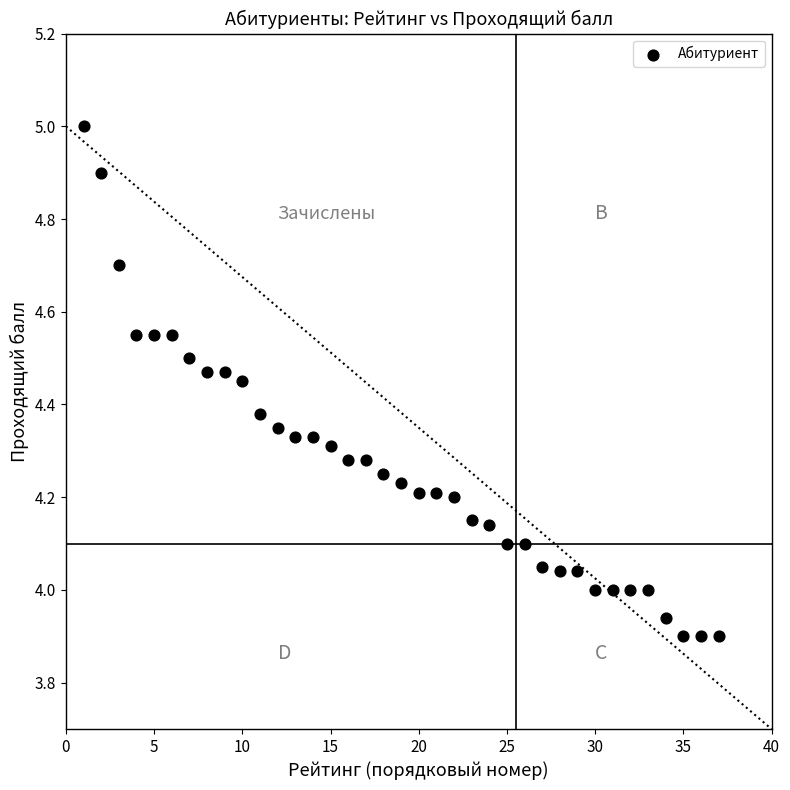

What is the range of X values (max minus min)?

36.0